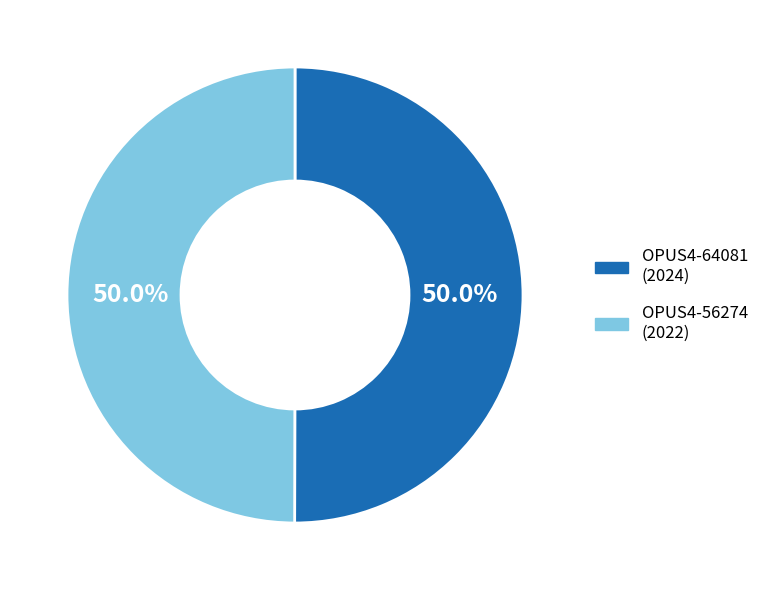

What is the ratio of the value at OPUS4-56274 to the value at OPUS4-64081?

1.0